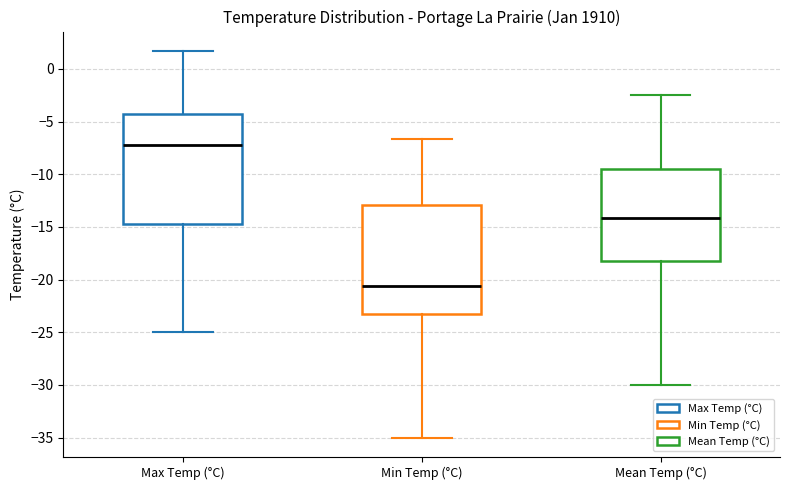

Which box has the highest median line?

Max Temp (°C)